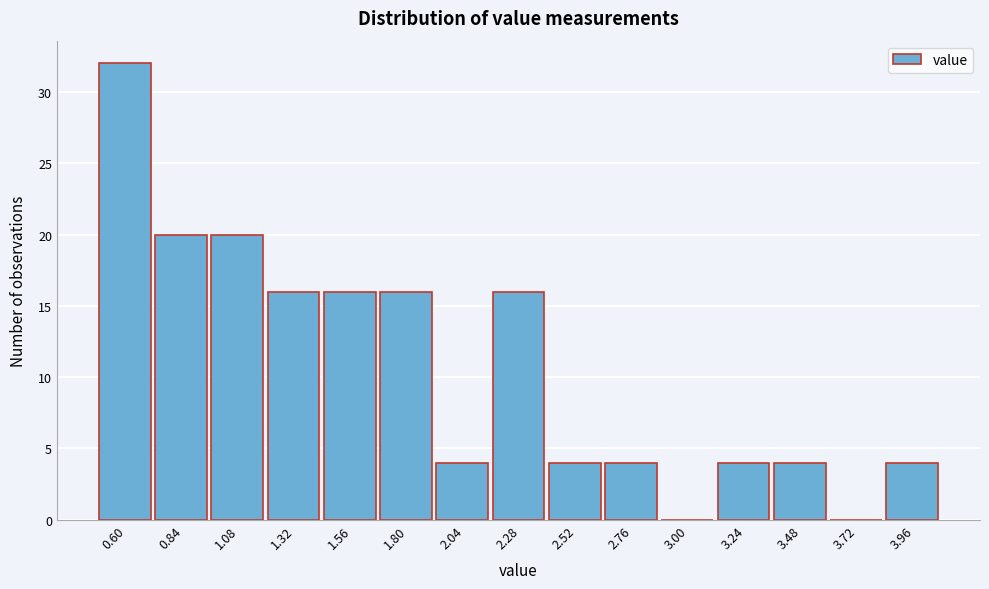

Reading left to right, transcribe all the data shown in this chart.

0.60=32	0.84=20	1.08=20	1.32=16	1.56=16	1.80=16	2.04=4	2.28=16	2.52=4	2.76=4	3.00=0	3.24=4	3.48=4	3.72=0	3.96=4